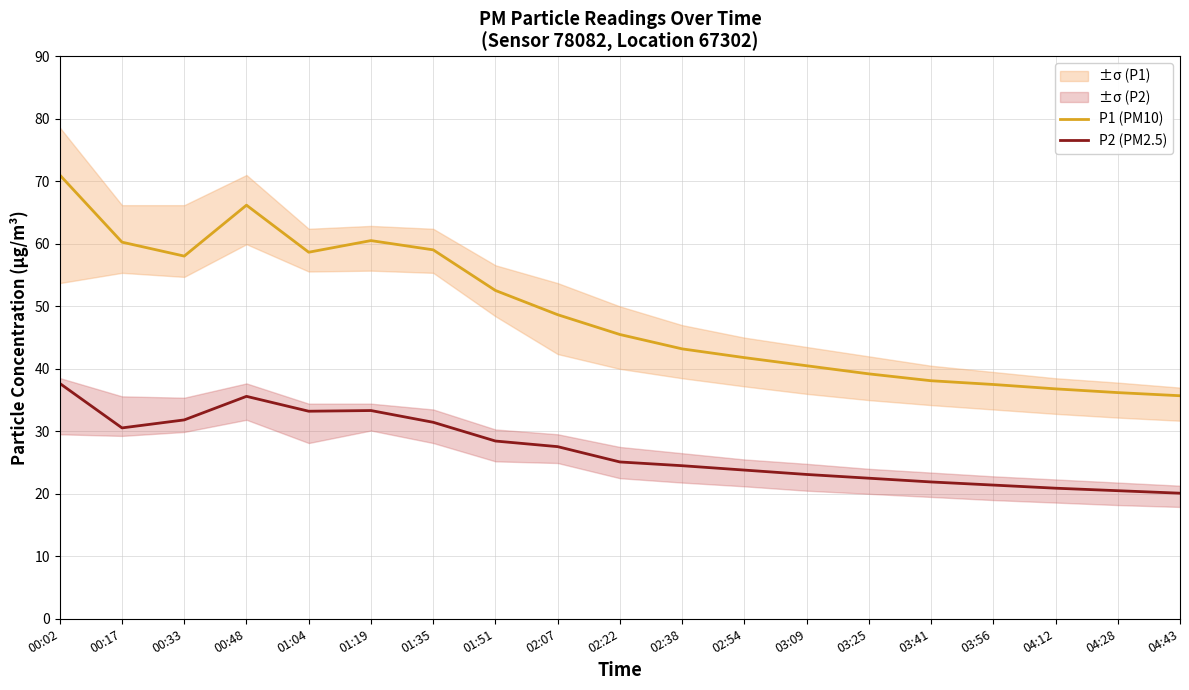

True or false: P2 (PM2.5) has more than 2 interior local peaks.

False